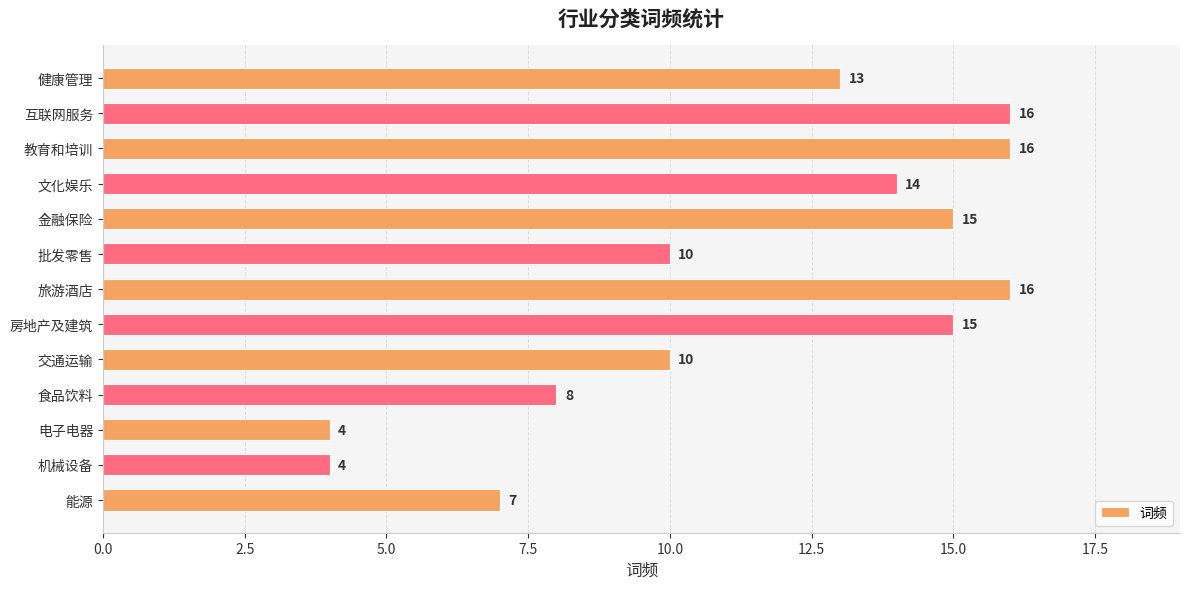

Is it true that the value at 健康管理 is 18?

False